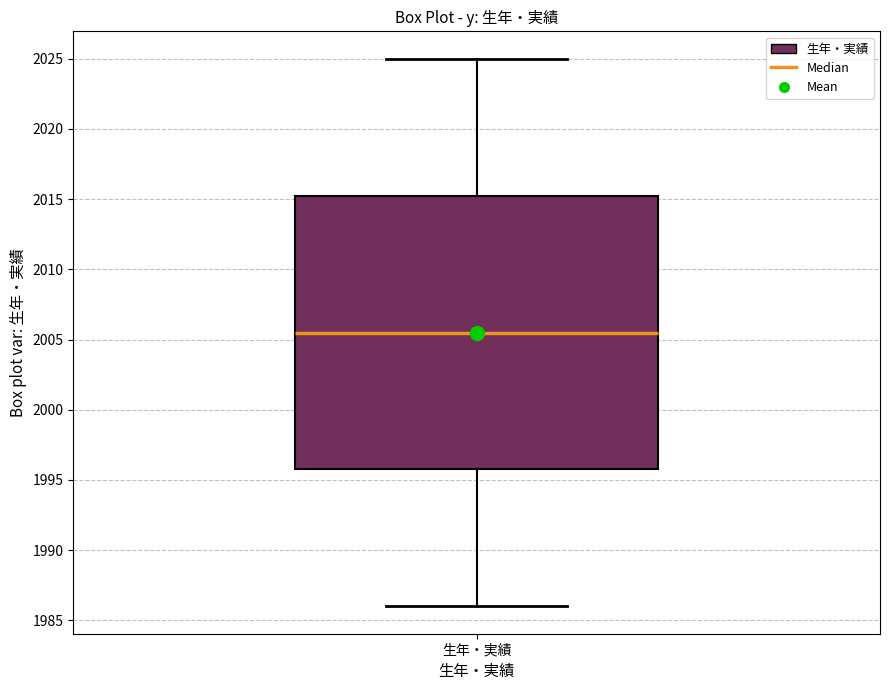

Where is the upper edge of the box for 生年・実績 on the y-axis? The values are not printed on the chart, so give them approximately, as read against the axis.

2015.5